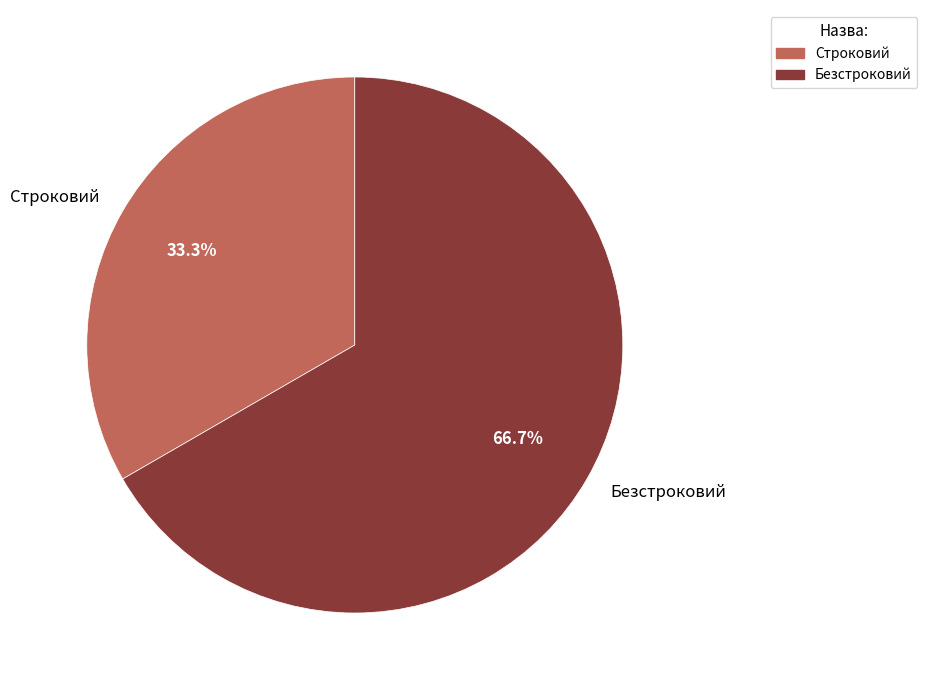

What is the ratio of the value at Строковий to the value at Безстроковий?

0.5